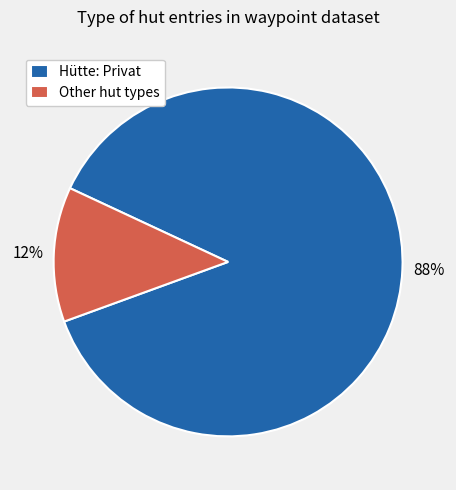

Which has a higher value, Hütte: Privat or Other hut types?

Hütte: Privat